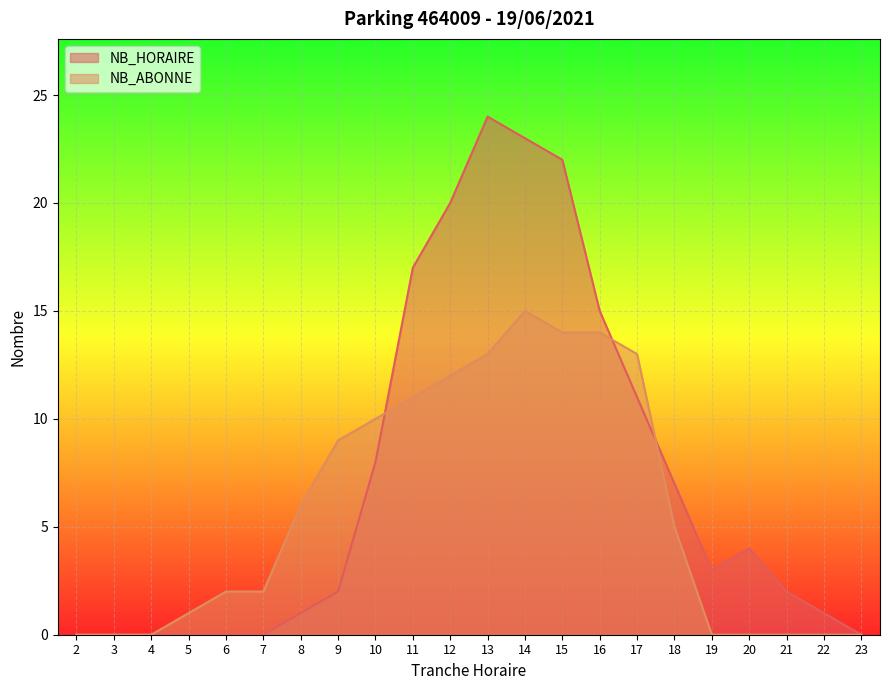

True or false: NB_HORAIRE and NB_ABONNE cross at least once.

True